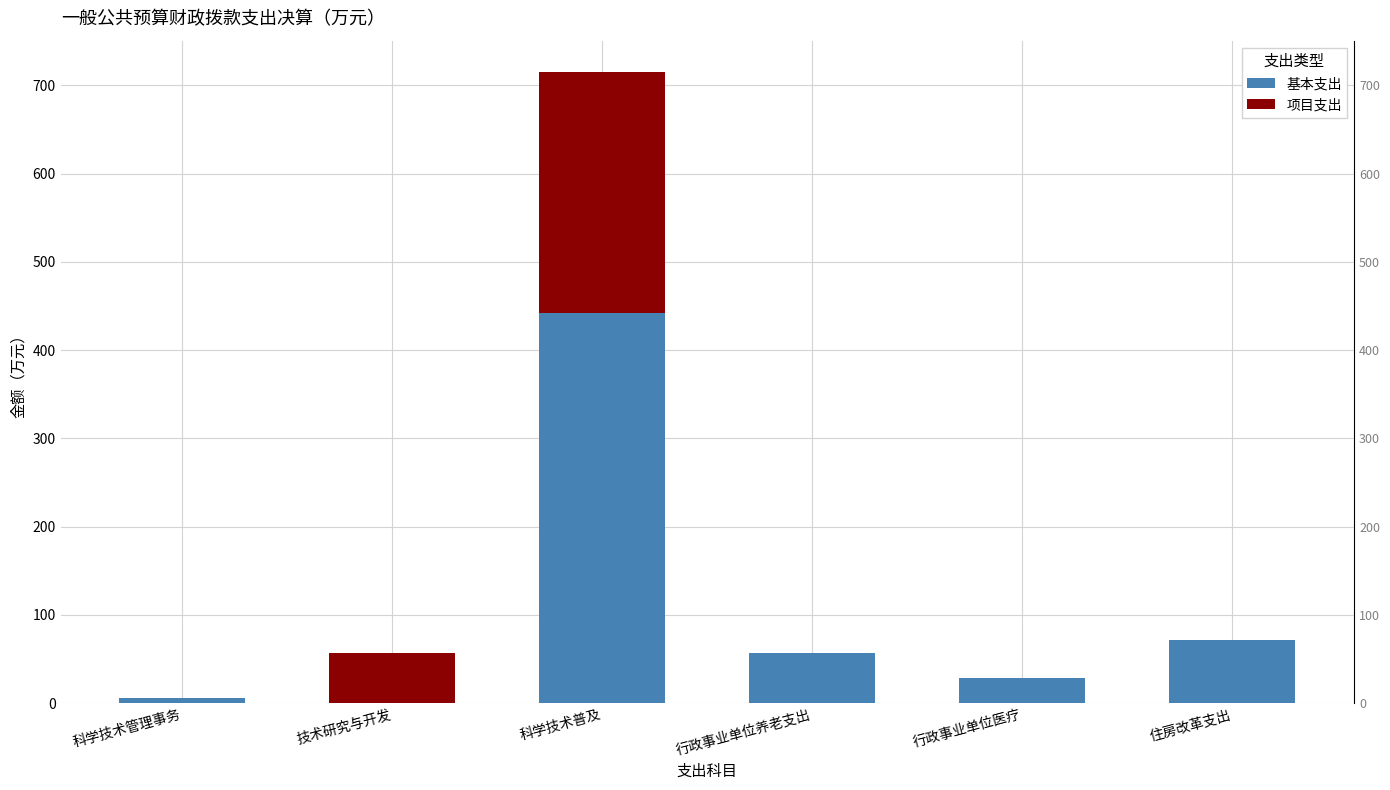

Reading left to right, list the values for the 基本支出 series.

科学技术管理事务=5.4	技术研究与开发=0.0	科学技术普及=442.2	行政事业单位养老支出=56.3	行政事业单位医疗=28.2	住房改革支出=71.5